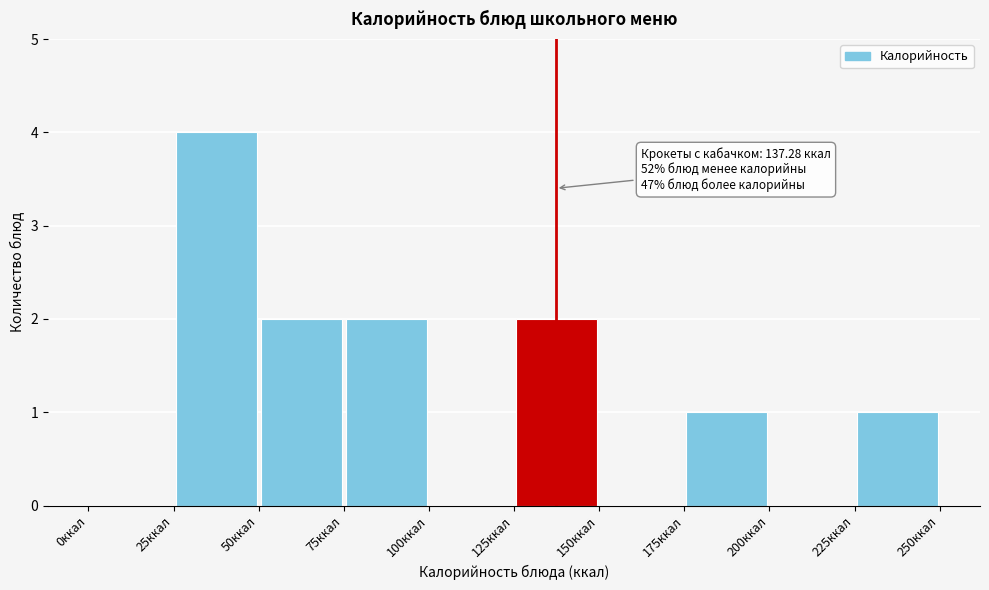

Which range on the x-axis has the tallest bar?

25 to 50